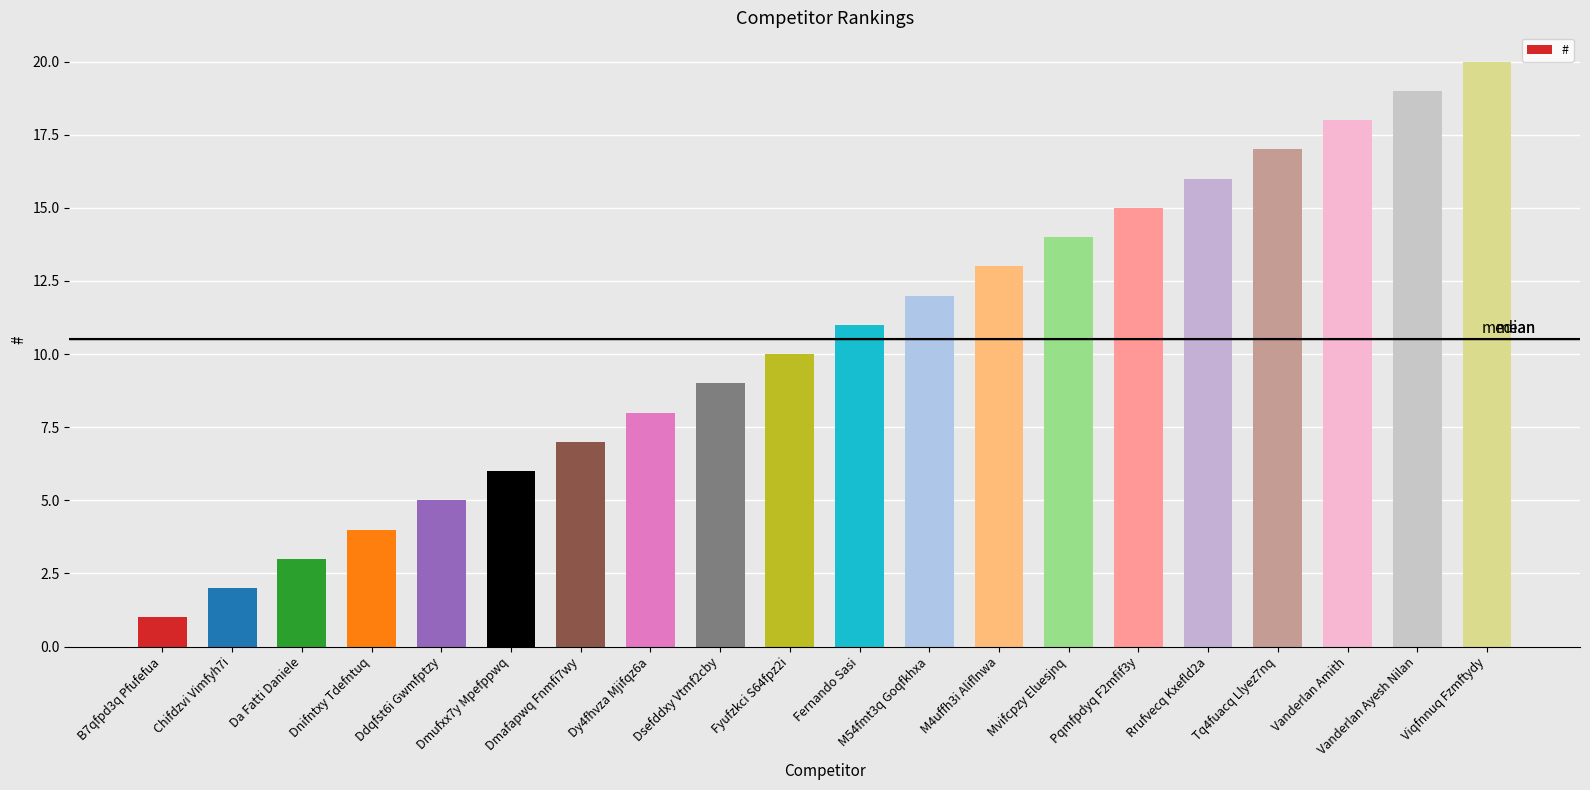

At which category does the chart reach its minimum across all series?

B7qfpd3q Pfufefua